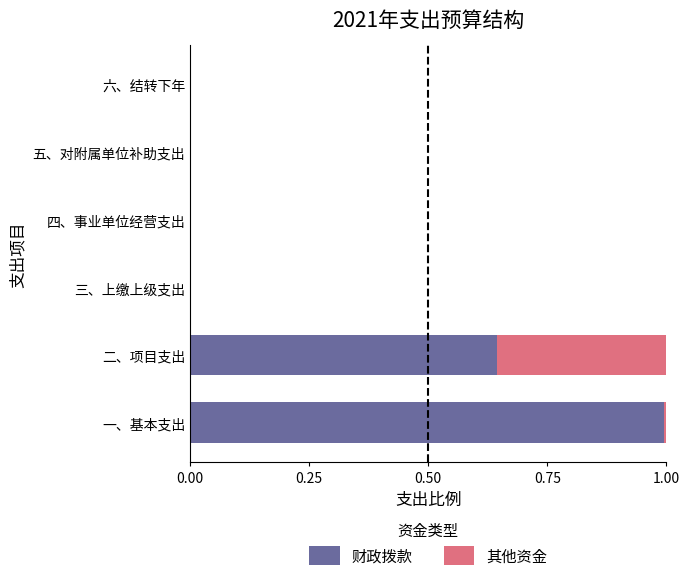

Count the number of data series in this chart.

2